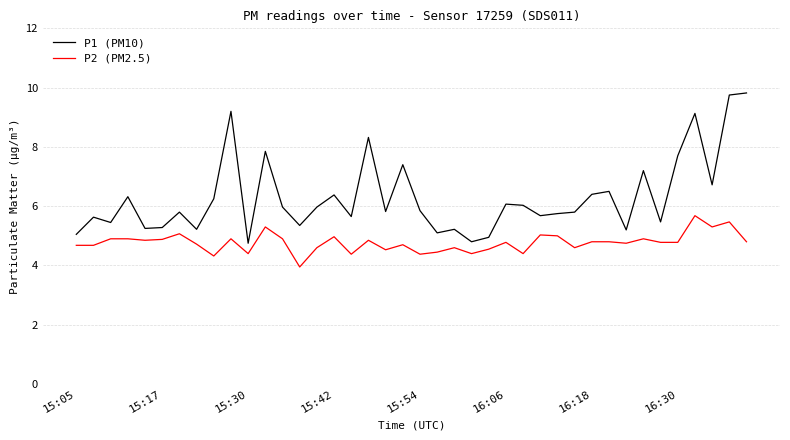

True or false: P1 (PM10) and P2 (PM2.5) cross at least once.

False